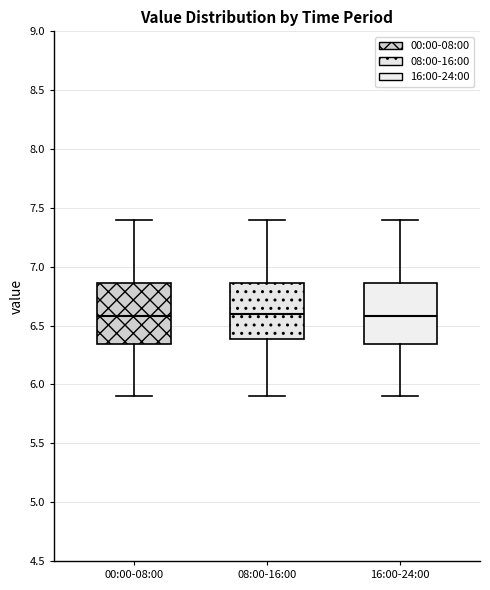

Where does the lower whisker of the box for 00:00-08:00 end on the y-axis? The values are not printed on the chart, so give them approximately, as read against the axis.

5.90